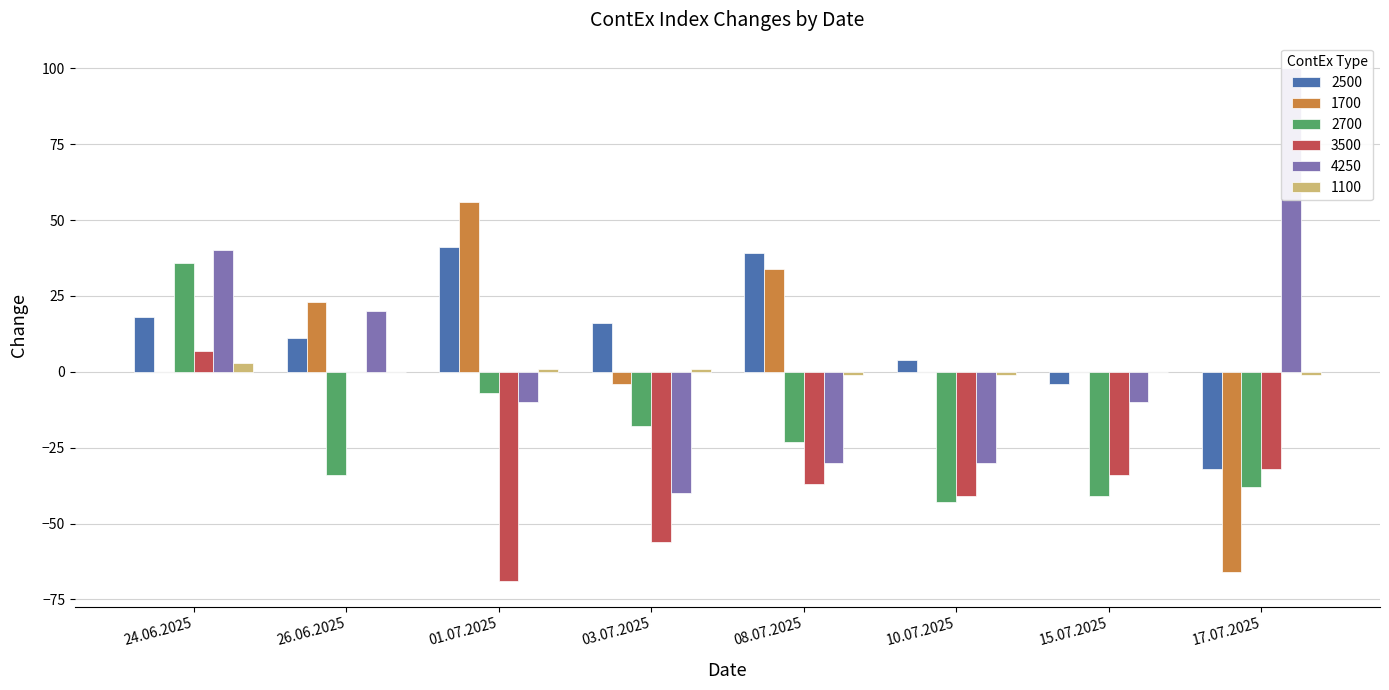

At which category is the sum across all series the highest?

24.06.2025